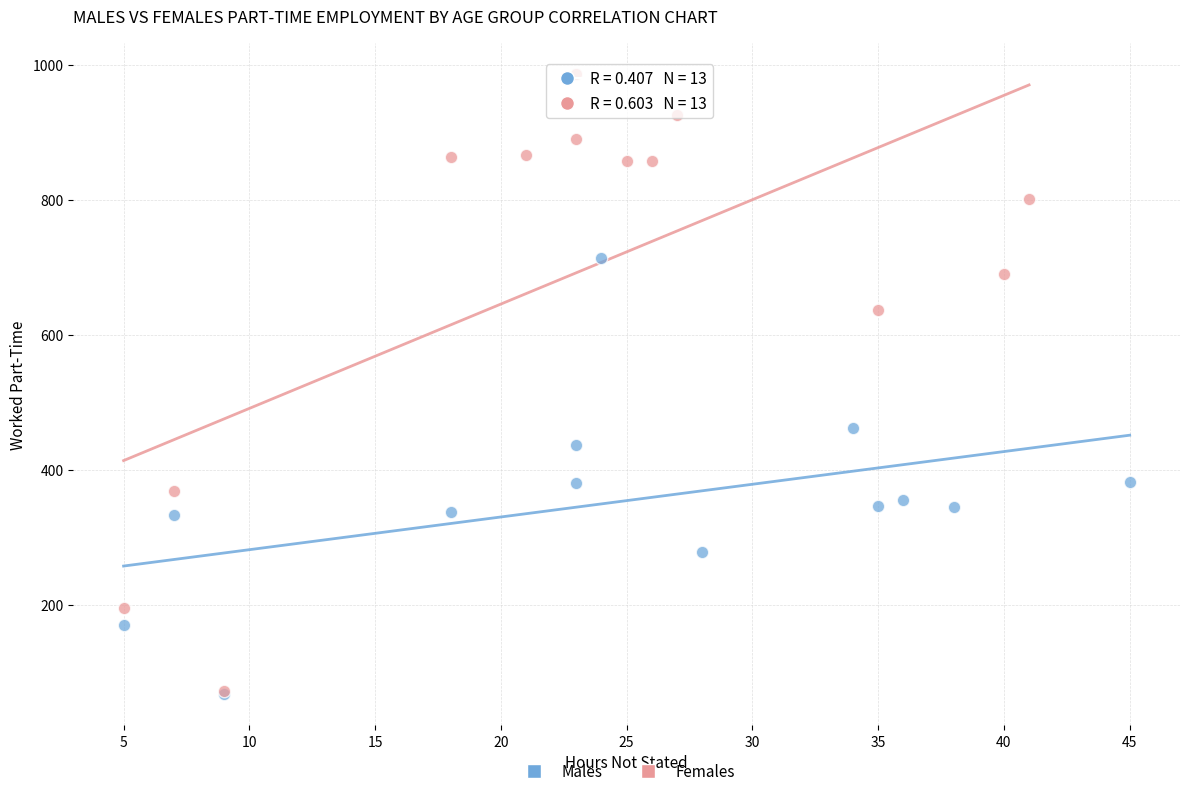

Which series reaches the maximum Y coordinate?

Females